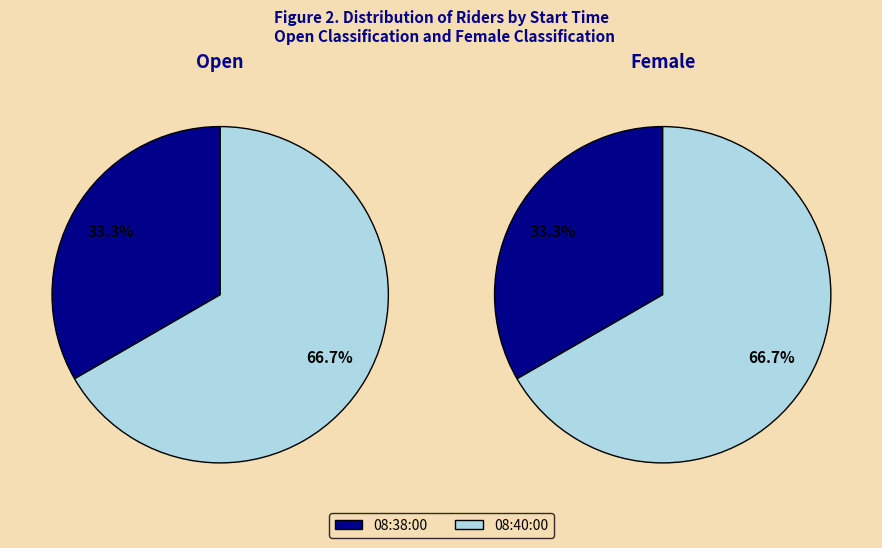

Do 08:38:00 and 08:40:00 together represent more than half of the pie?

Yes